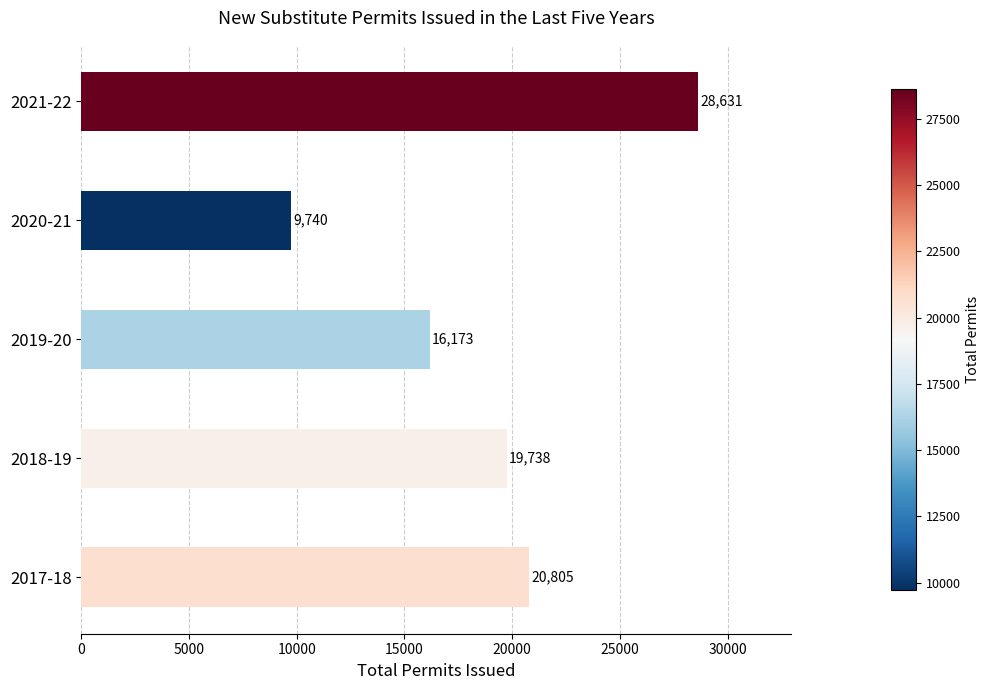

What is the greatest value displayed?

28631